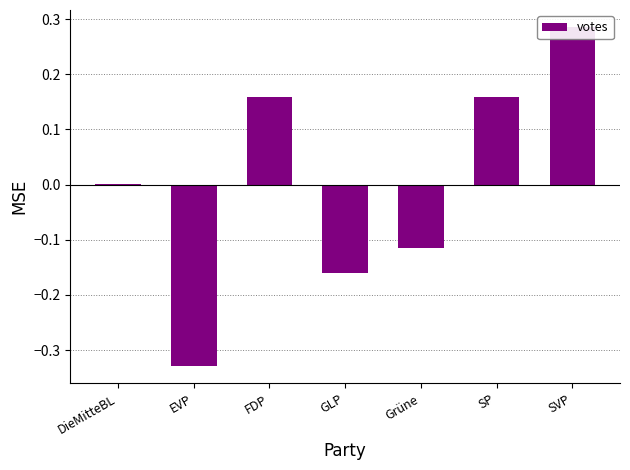

What is the label of the 4th bar from the right?

GLP